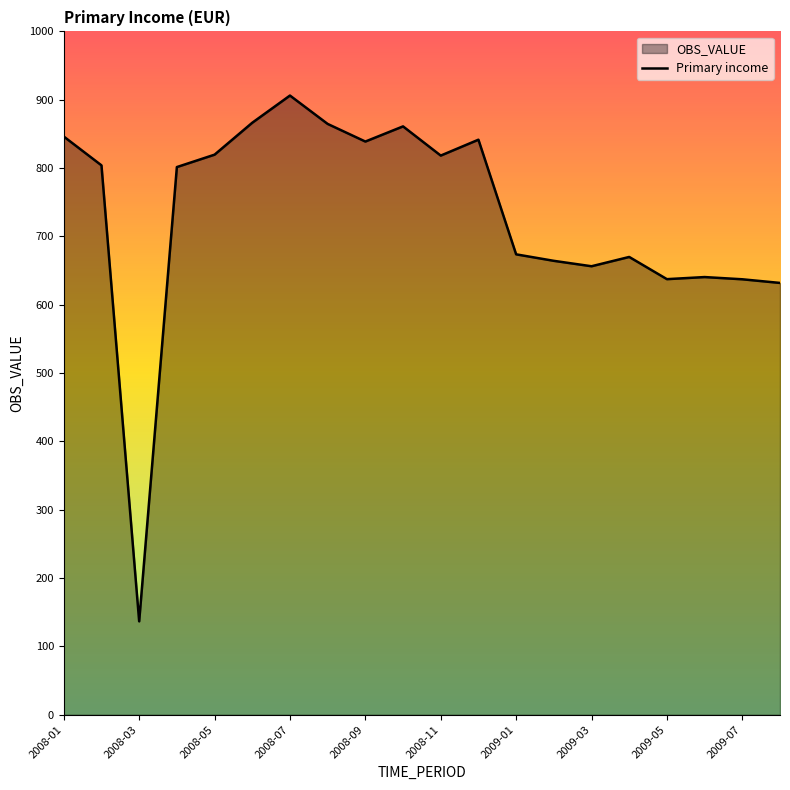

What is the difference between the values at 2008-01 and 2008-03?

709.4